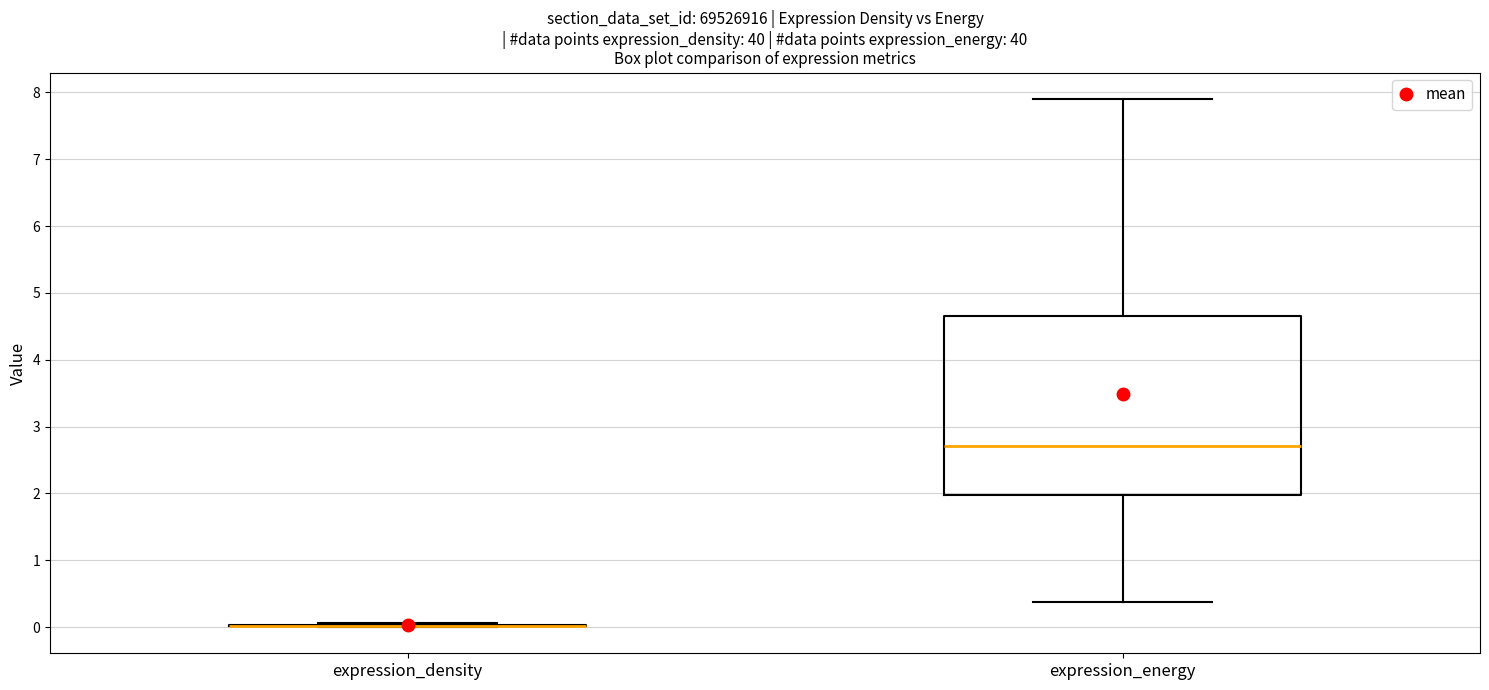

Which box is the tallest, from its lower edge to its upper edge?

expression_energy